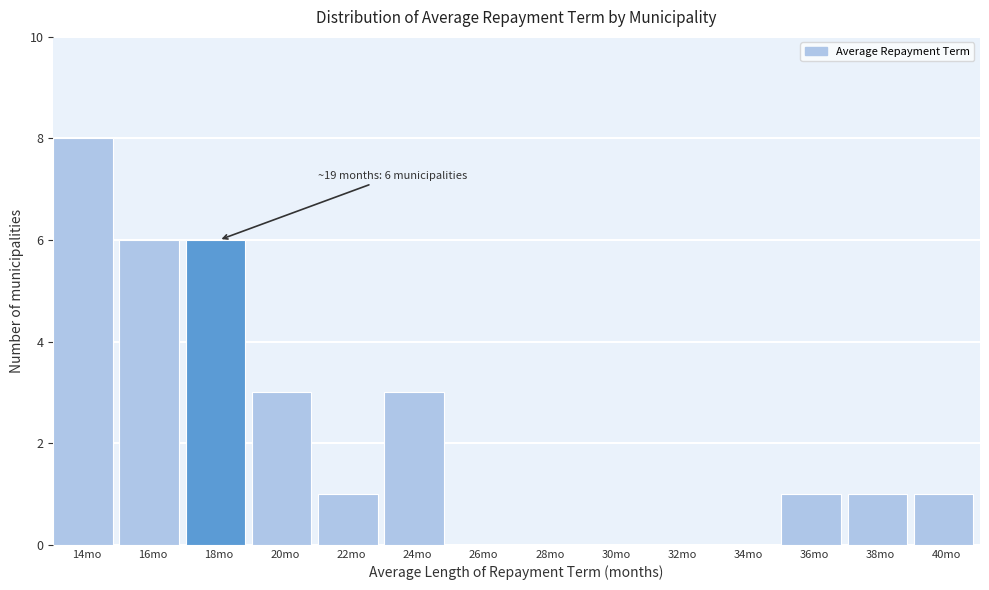

Reading right to left, extract all data points from this chart.

40mo=1	38mo=1	36mo=1	34mo=0	32mo=0	30mo=0	28mo=0	26mo=0	24mo=3	22mo=1	20mo=3	18mo=6	16mo=6	14mo=8